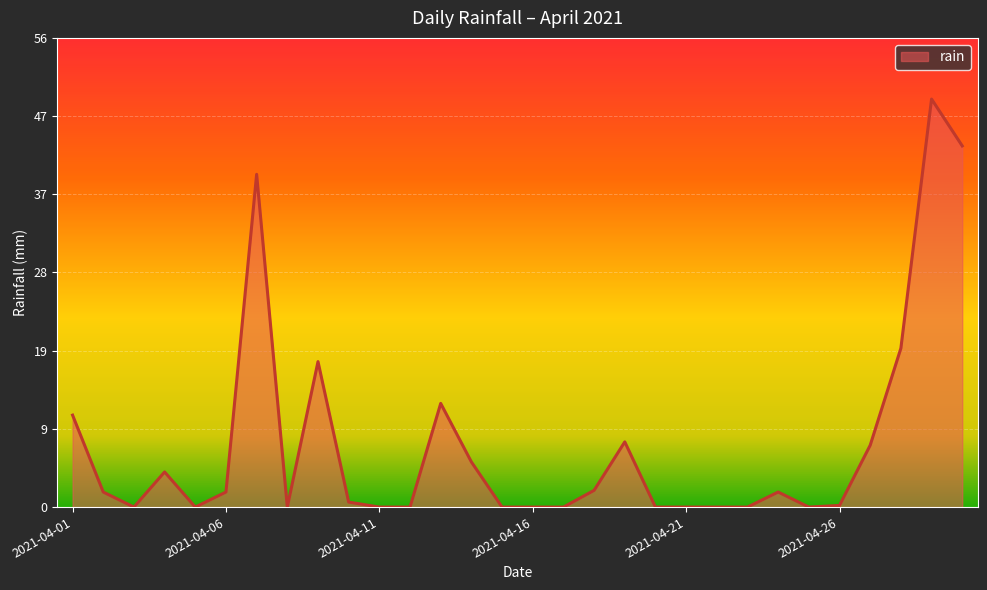

What is the maximum value shown in the chart?

48.8